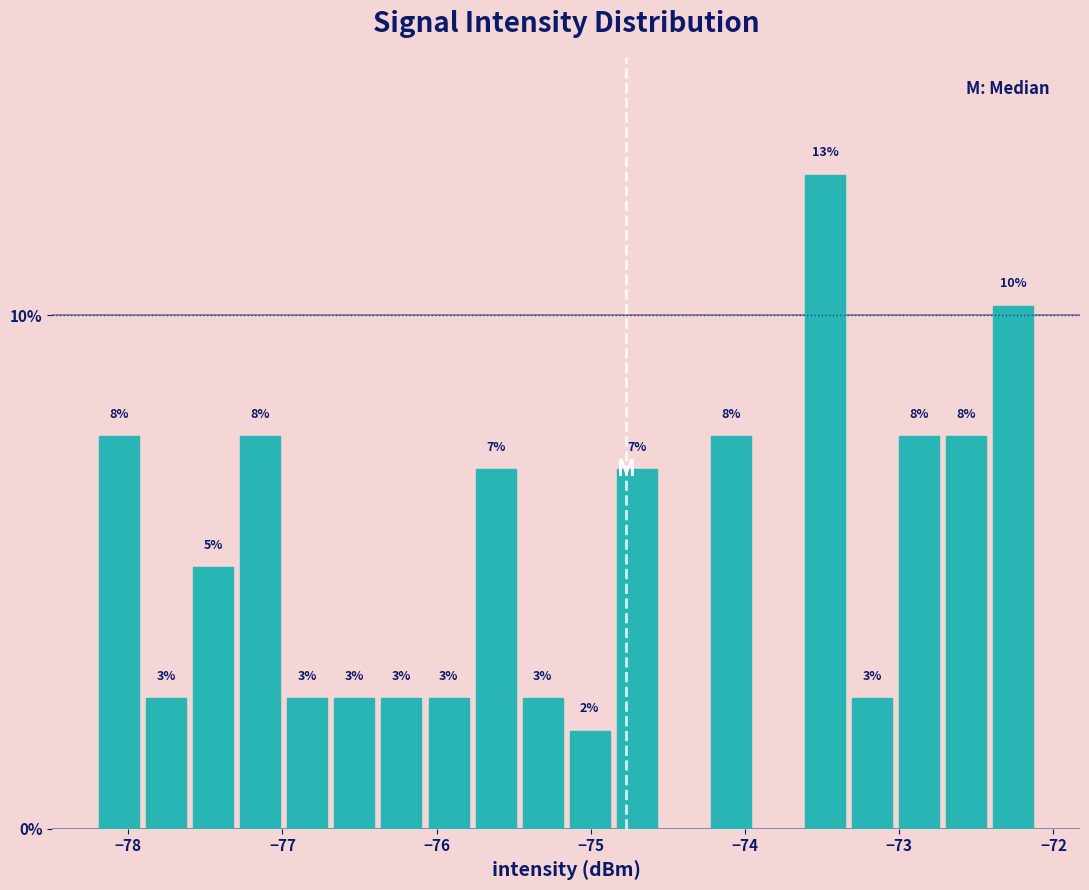

Around what value on the x-axis is the tallest bar? Give the approximate position of its centre, as read against the axis.

-73.5